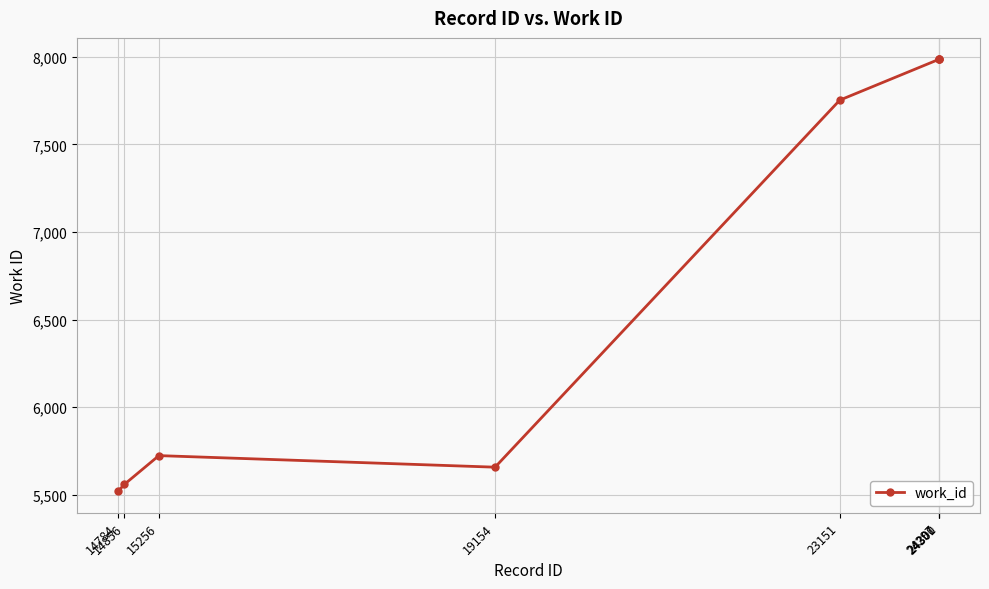

True or false: there are more than 0 points higher than both neighbors.

True